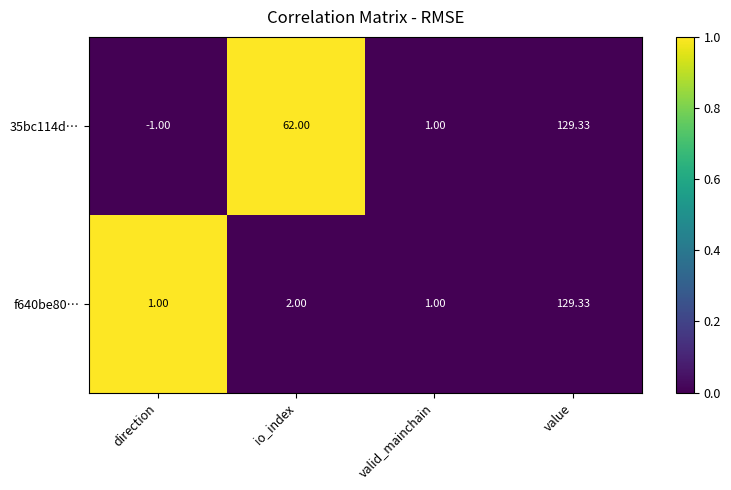

At which category is the sum across all series the highest?

value